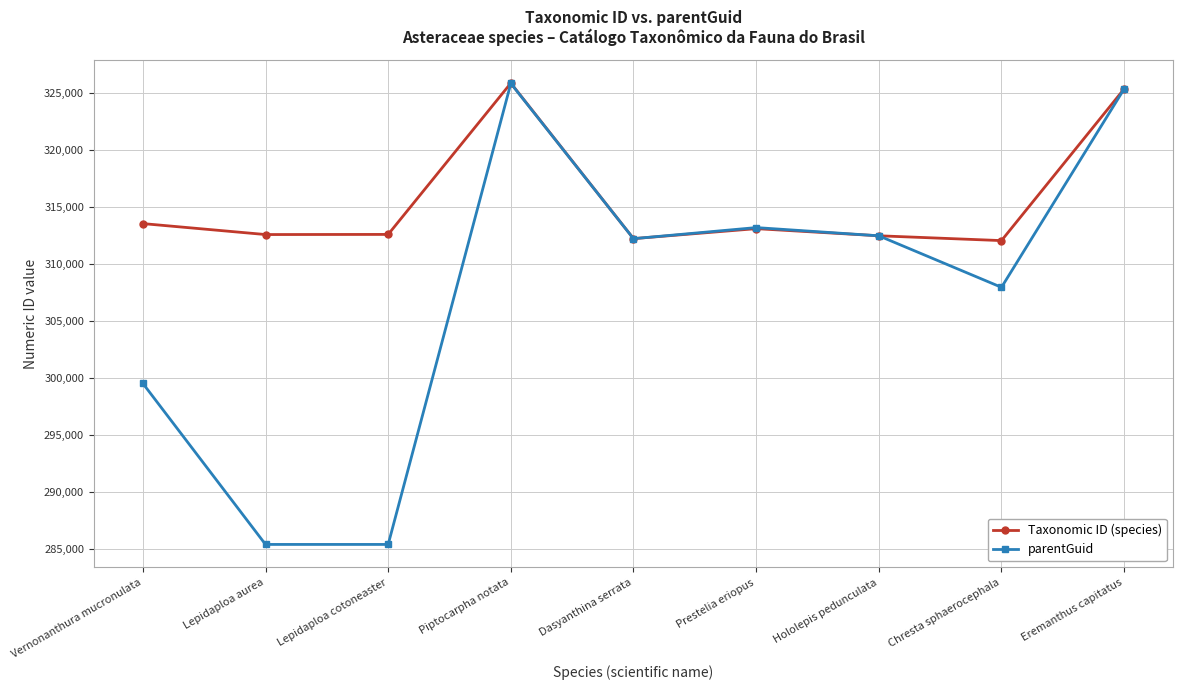

What position from the left is Vernonanthura mucronulata?

1